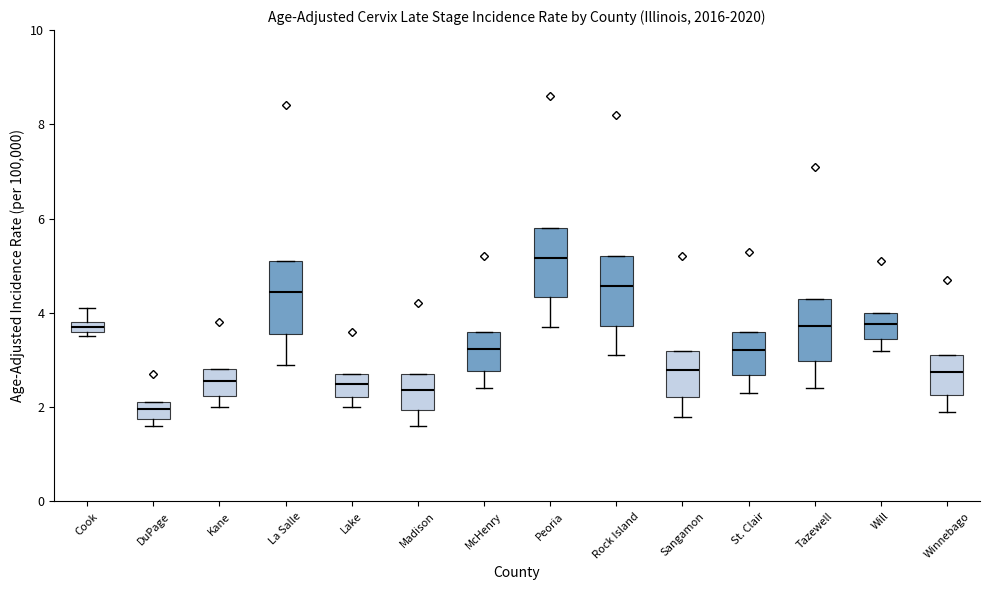

Which box has the lowest median line?

DuPage